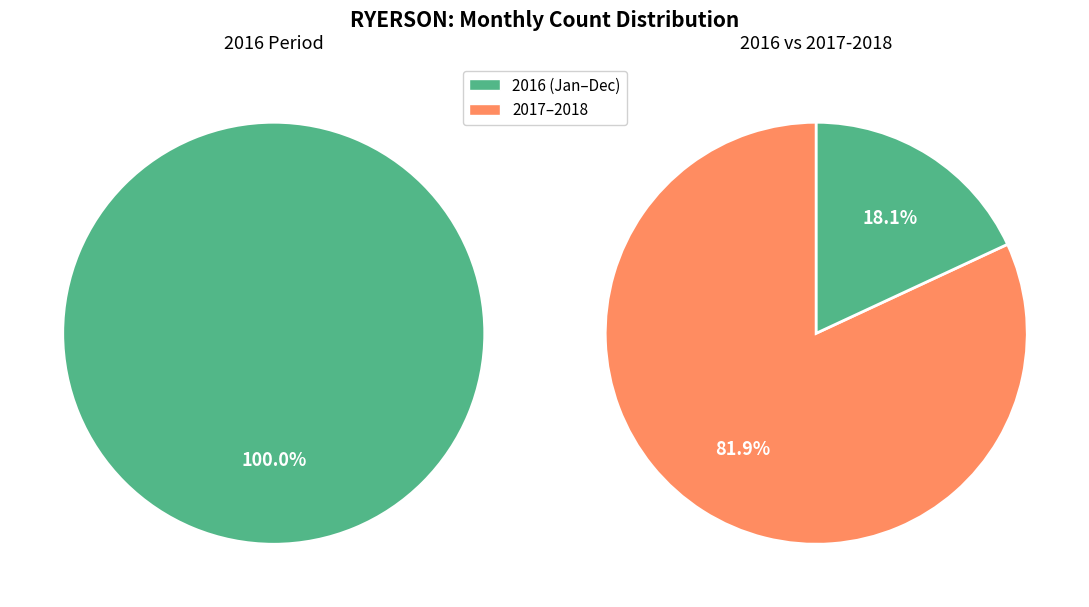

Is it true that 2016-04 is 1% of the pie?

False